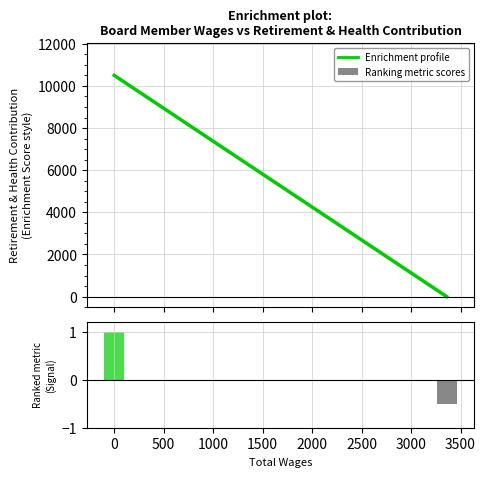

Which series has the largest range (max minus min)?

Enrichment profile